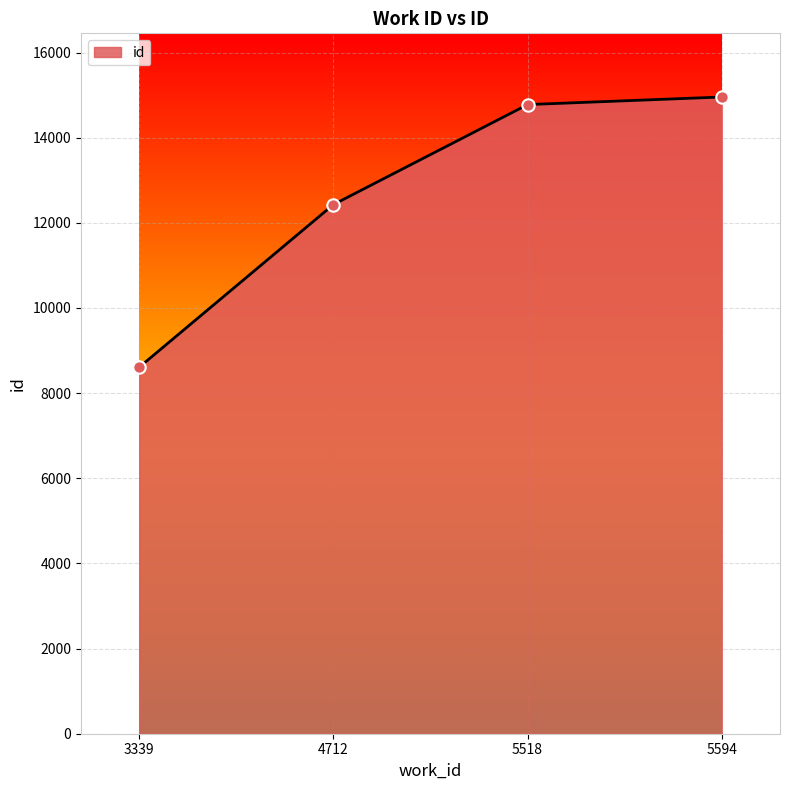

Between 5594 and 3339, which is larger?

5594